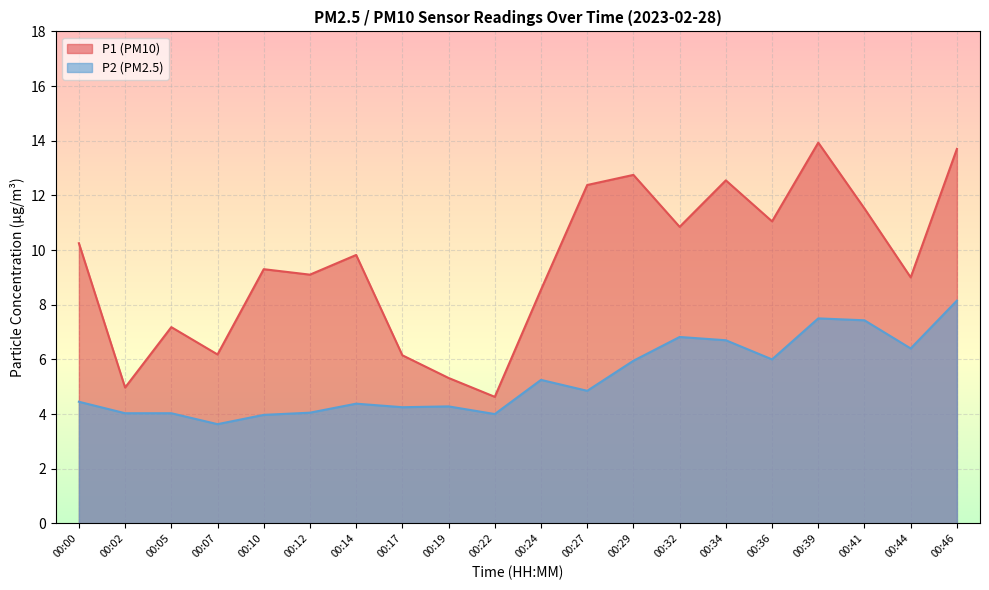

Between 00:39 and 00:12, which is larger?

00:39